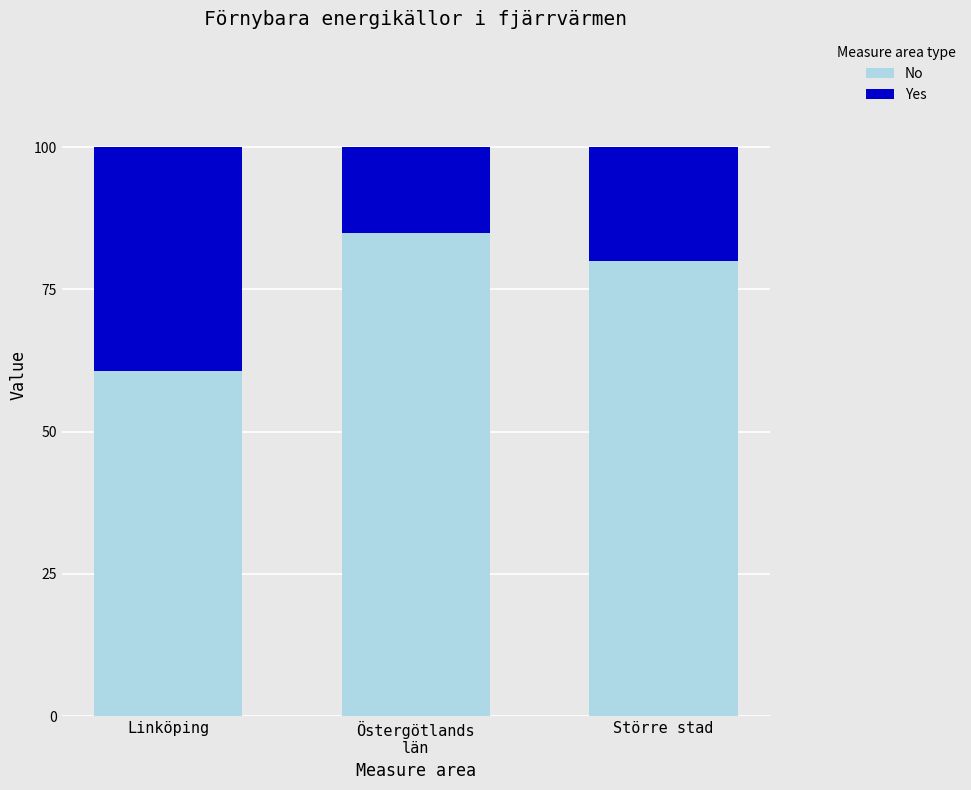

Is it true that No equals 111.2 at Större stad?

False